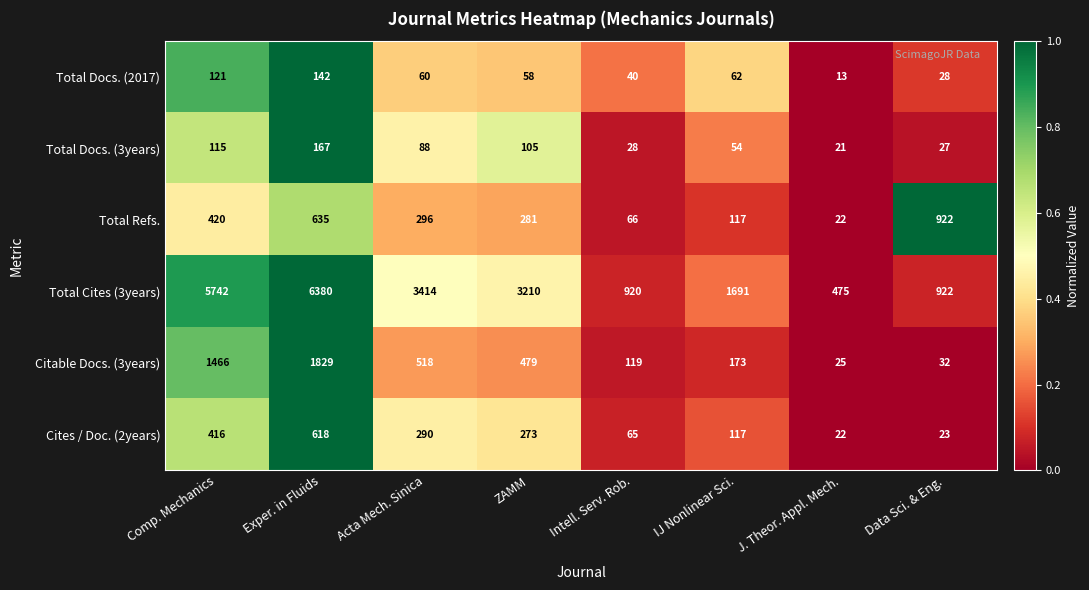

List the series in order of their peak value, lowest first.

Total Docs. (2017), Total Docs. (3years), Cites / Doc. (2years), Total Refs., Citable Docs. (3years), Total Cites (3years)